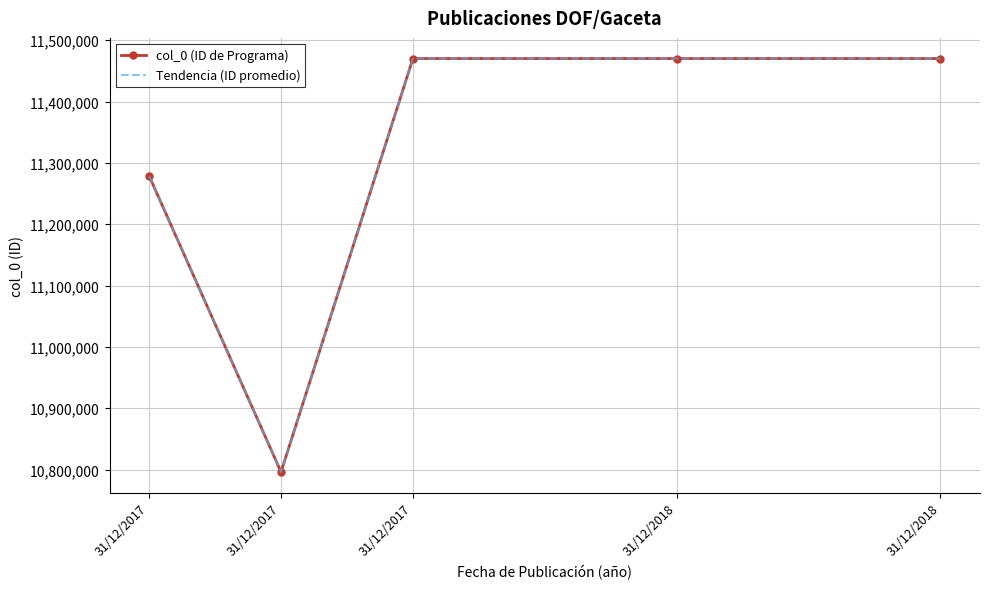

Which series has the largest total across all categories?

col_0 (ID de Programa)